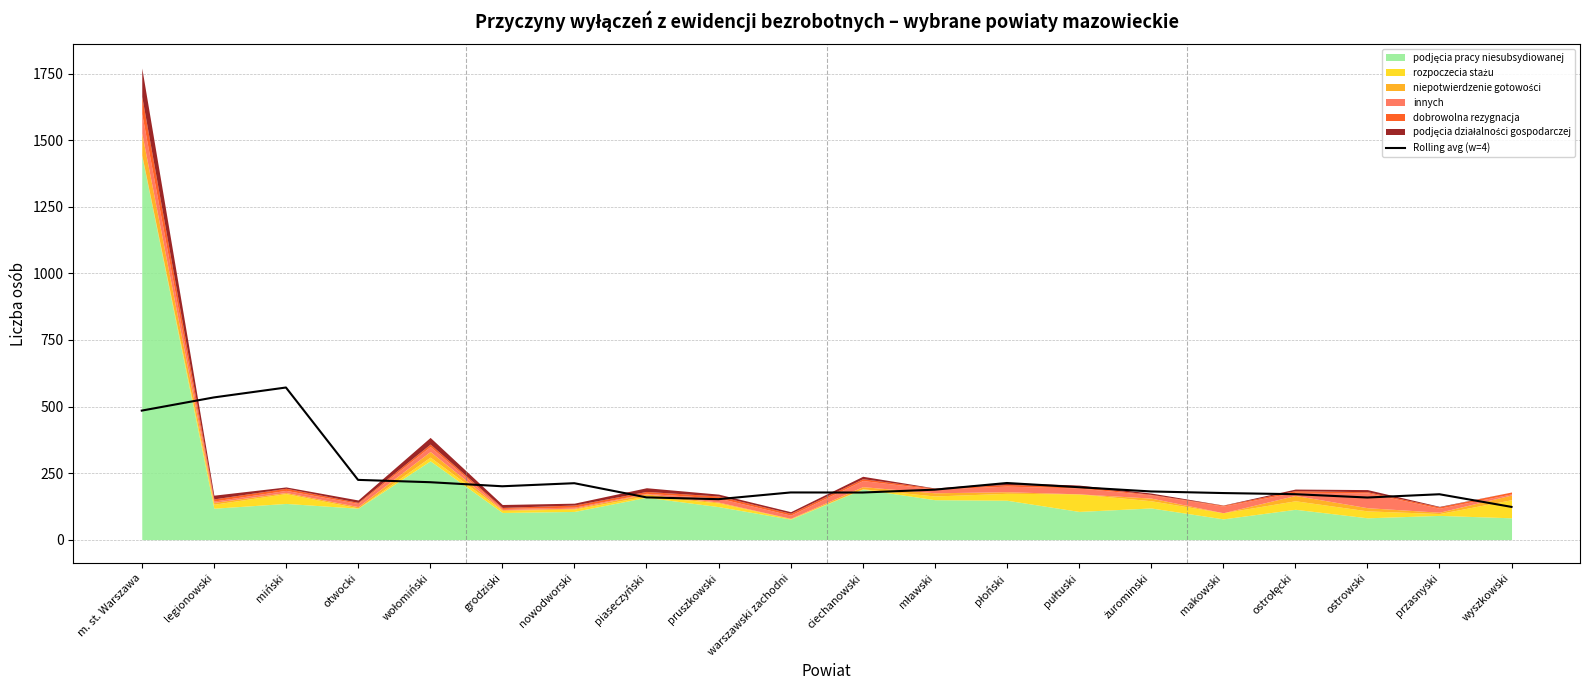

Read the value at miński.

571.5